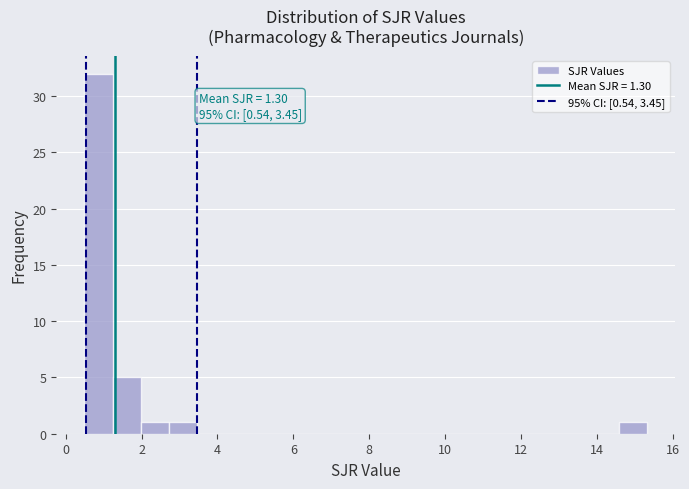

Around what value on the x-axis is the tallest bar? Give the approximate position of its centre, as read against the axis.

0.8